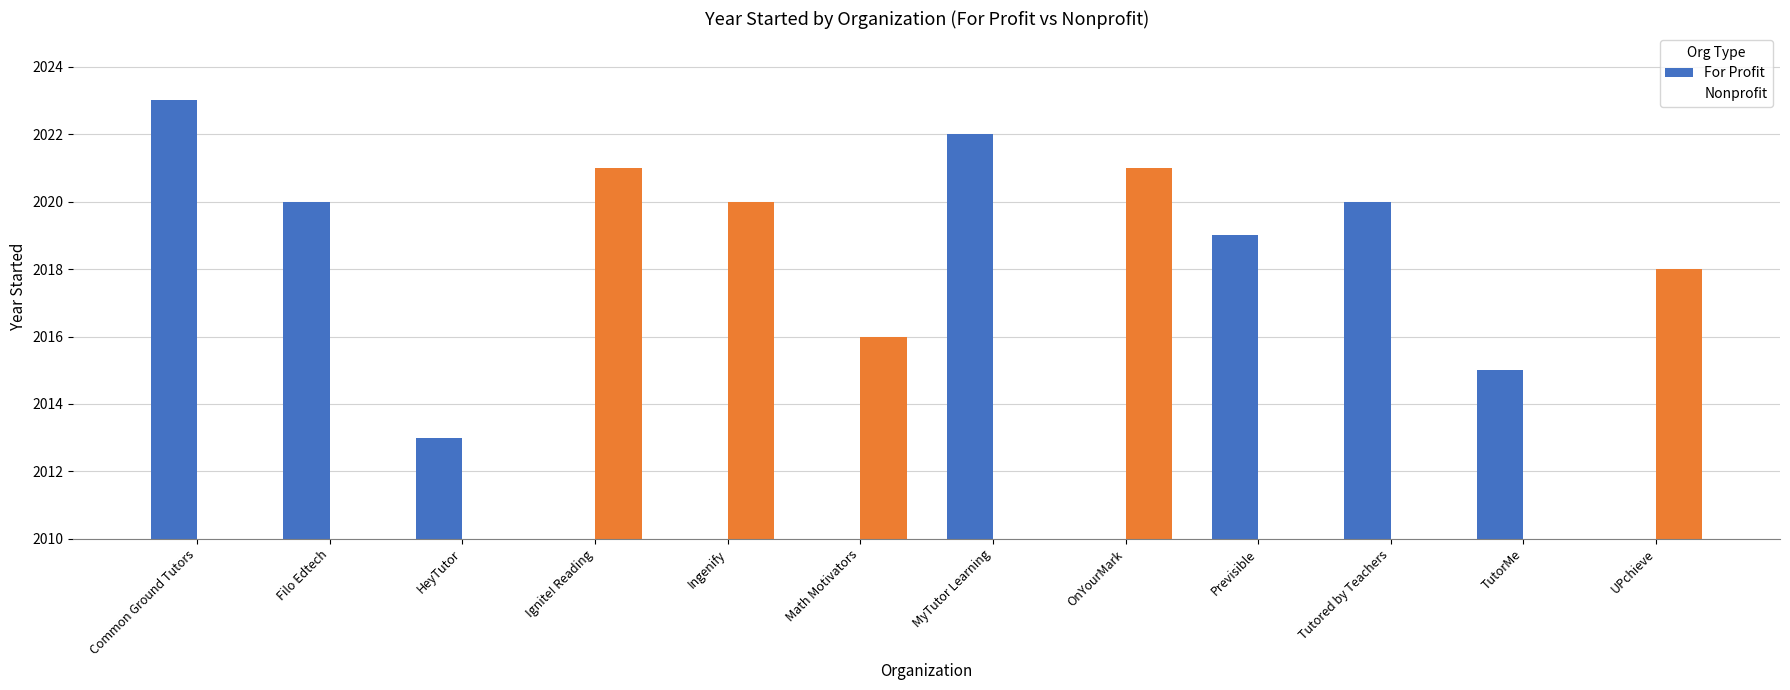

Reading right to left, transcribe all the data shown in this chart.

For Profit: UPchieve=0	TutorMe=2015	Tutored by Teachers=2020	Previsible=2019	OnYourMark=0	MyTutor Learning=2022	Math Motivators=0	Ingenify=0	Ignite! Reading=0	HeyTutor=2013	Filo Edtech=2020	Common Ground Tutors=2023
Nonprofit: UPchieve=2018	TutorMe=0	Tutored by Teachers=0	Previsible=0	OnYourMark=2021	MyTutor Learning=0	Math Motivators=2016	Ingenify=2020	Ignite! Reading=2021	HeyTutor=0	Filo Edtech=0	Common Ground Tutors=0